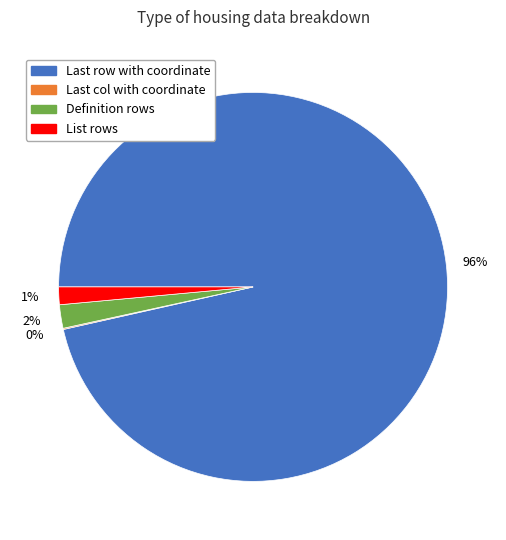

To the nearest percent, what is the average slice percentage?

25%